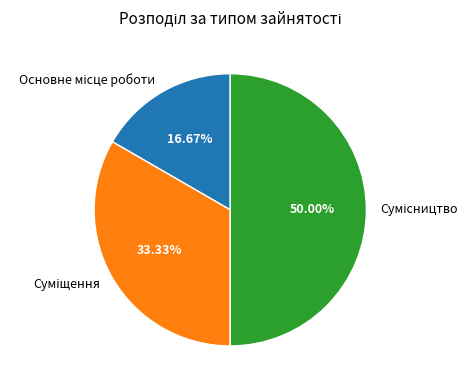

To the nearest percent, what is the combined percentage of Суміщення and Сумісництво?

83%